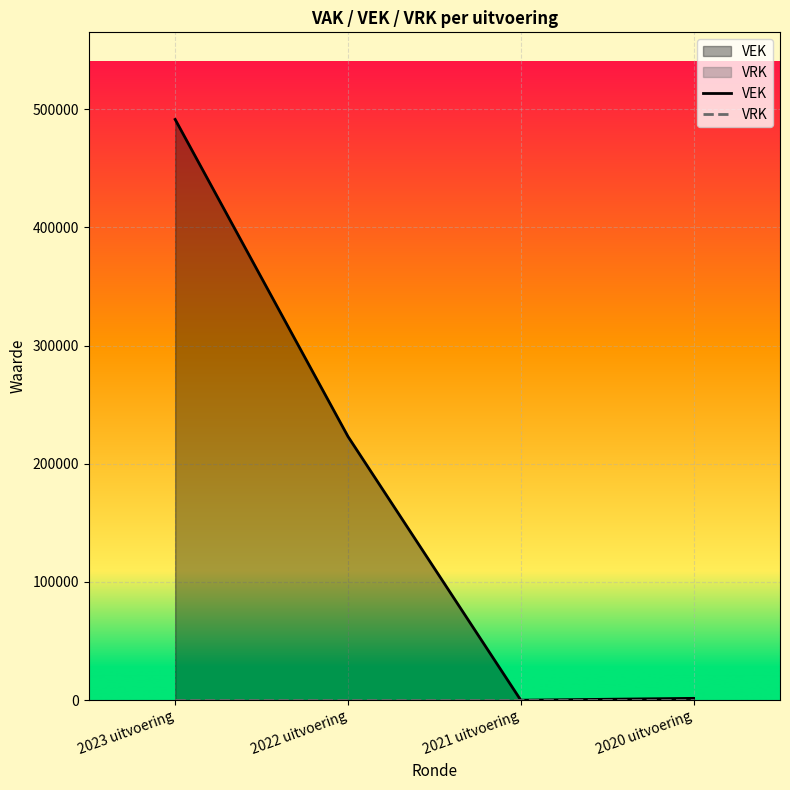

Rank the series at 2020 uitvoering from highest to lowest value.

VEK, VRK